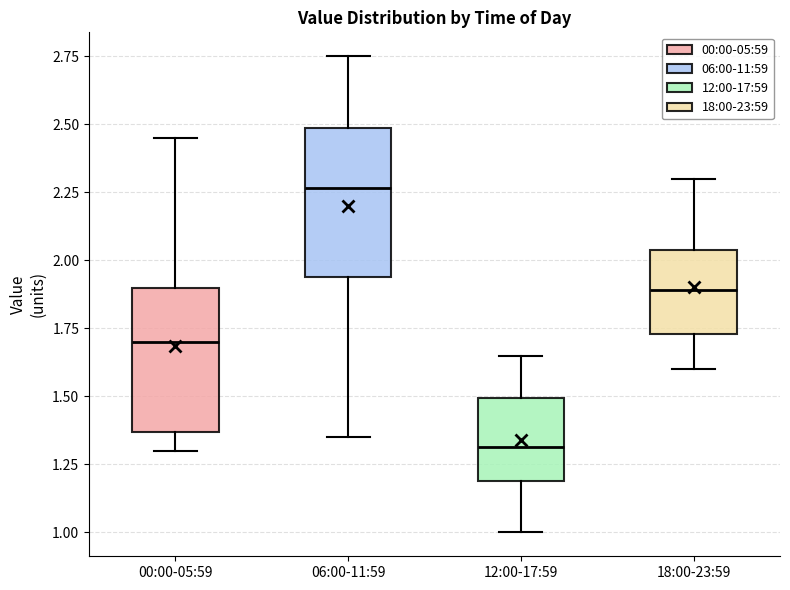

Reading left to right, transcribe this box plot: for each box, give where its median line is, the range the box spans, and where its two whiskers end, as read against the y-axis. The values are not printed on the chart, so give them approximately, as read against the axis.

00:00-05:59: median 1.70, box 1.35 to 1.90, whiskers 1.30 to 2.45
06:00-11:59: median 2.25, box 1.95 to 2.50, whiskers 1.35 to 2.75
12:00-17:59: median 1.30, box 1.20 to 1.50, whiskers 1.00 to 1.65
18:00-23:59: median 1.90, box 1.75 to 2.05, whiskers 1.60 to 2.30